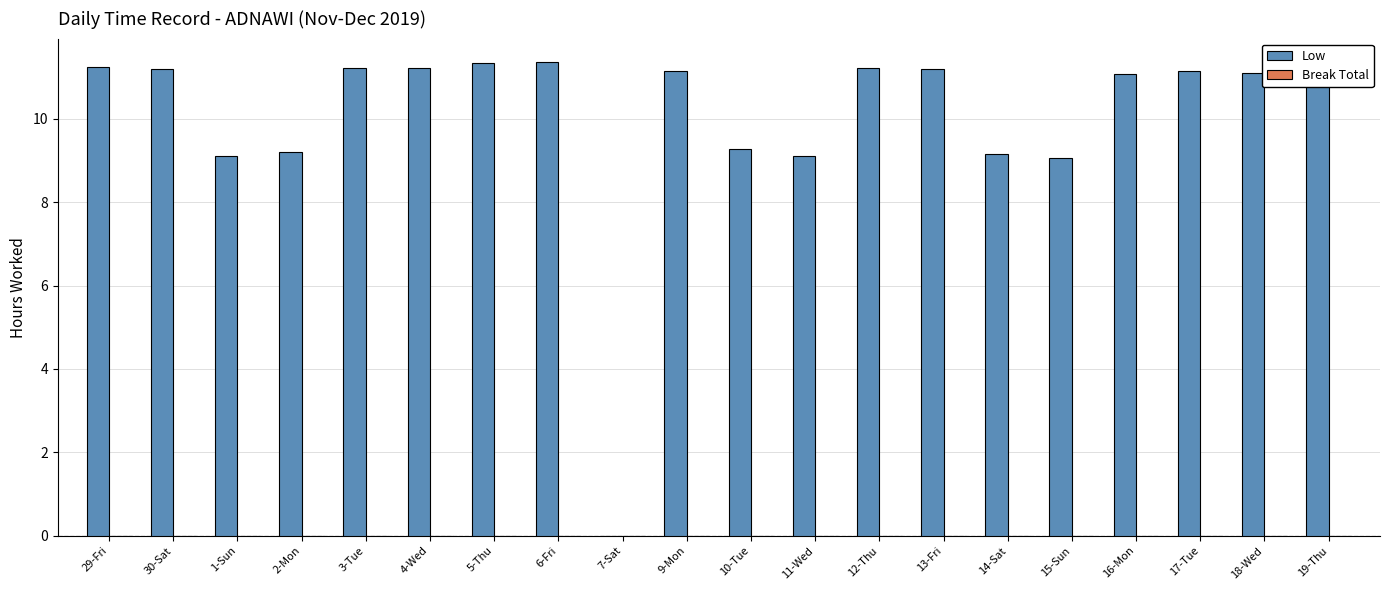

Read the value at 1-Sun.

9.1